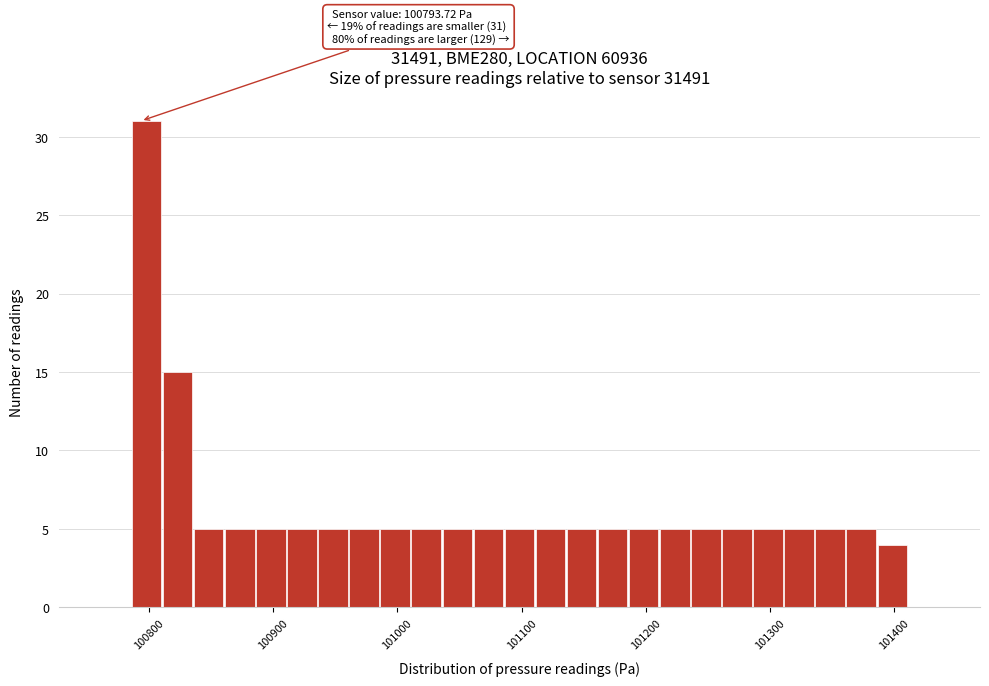

Around what value on the x-axis is the tallest bar? Give the approximate position of its centre, as read against the axis.

100800